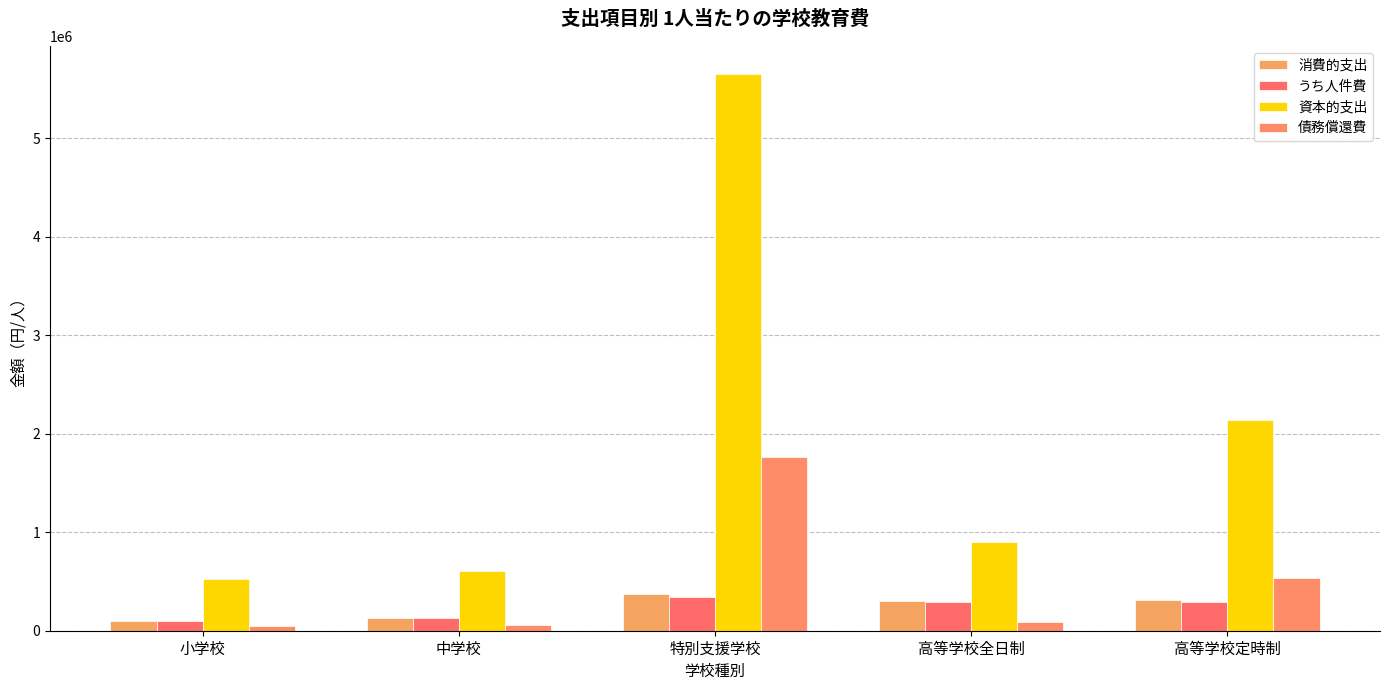

What is the label of the 2nd bar from the left?

中学校